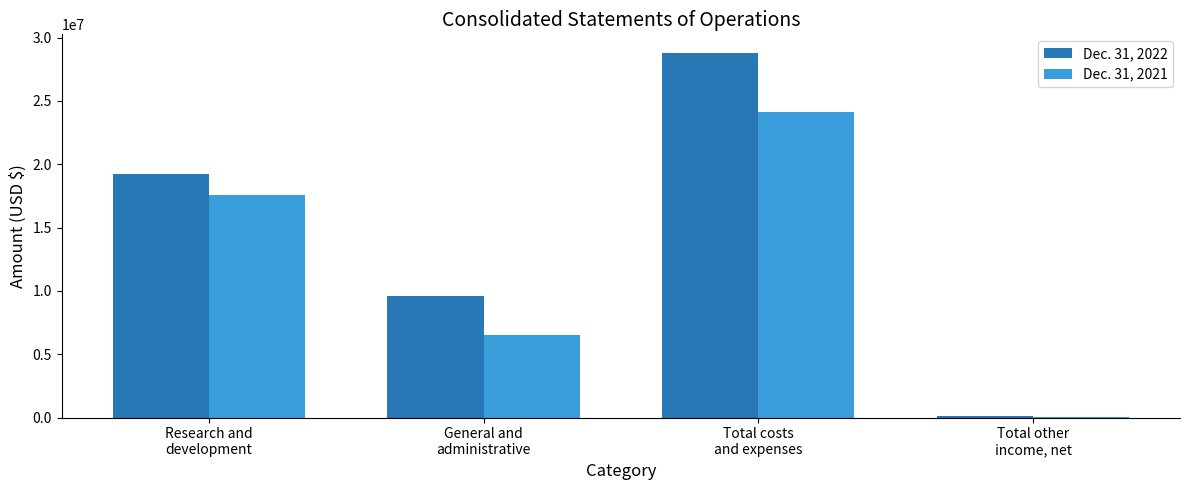

Read the Dec. 31, 2021 value at Research and
development, to the nearest 50.

17586450